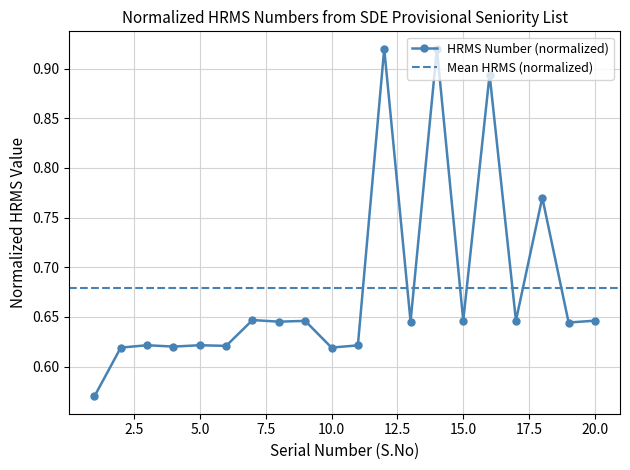

How many interior local peaks (higher than both neighbors) does the data have?

8